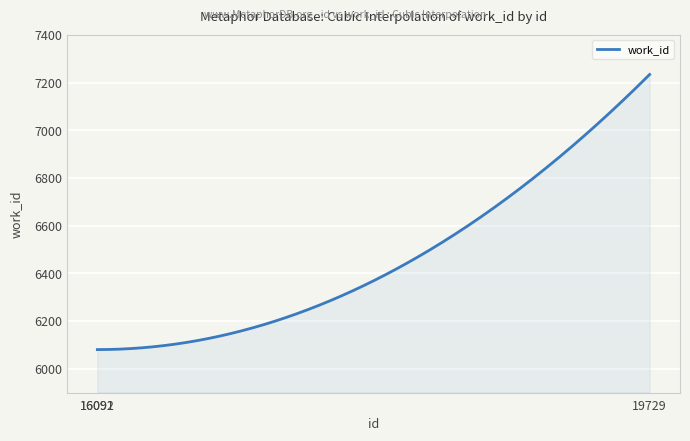

What is the greatest value displayed?

7234.0